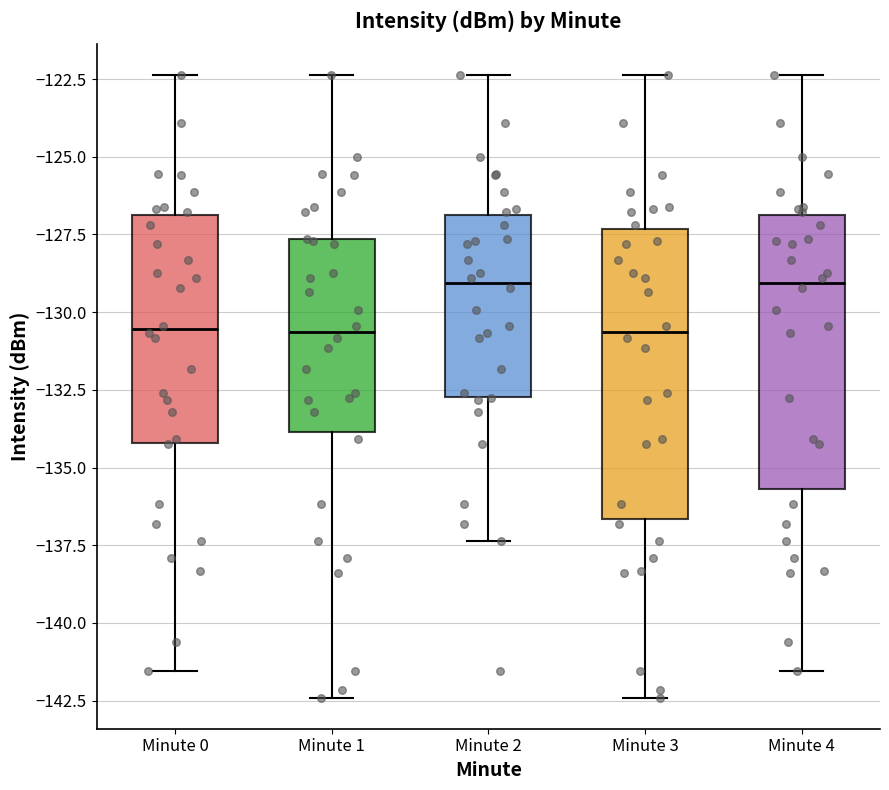

Reading left to right, read every box against the y-axis: the position of its median line, the range the box covers, and the ends of its whiskers. The values are not printed on the chart, so give them approximately, as read against the axis.

Minute 0: median -130.5, box -134.0 to -127.0, whiskers -141.5 to -122.5
Minute 1: median -130.5, box -134.0 to -127.5, whiskers -142.5 to -122.5
Minute 2: median -129.0, box -132.5 to -127.0, whiskers -137.5 to -122.5
Minute 3: median -130.5, box -136.5 to -127.5, whiskers -142.5 to -122.5
Minute 4: median -129.0, box -135.5 to -127.0, whiskers -141.5 to -122.5